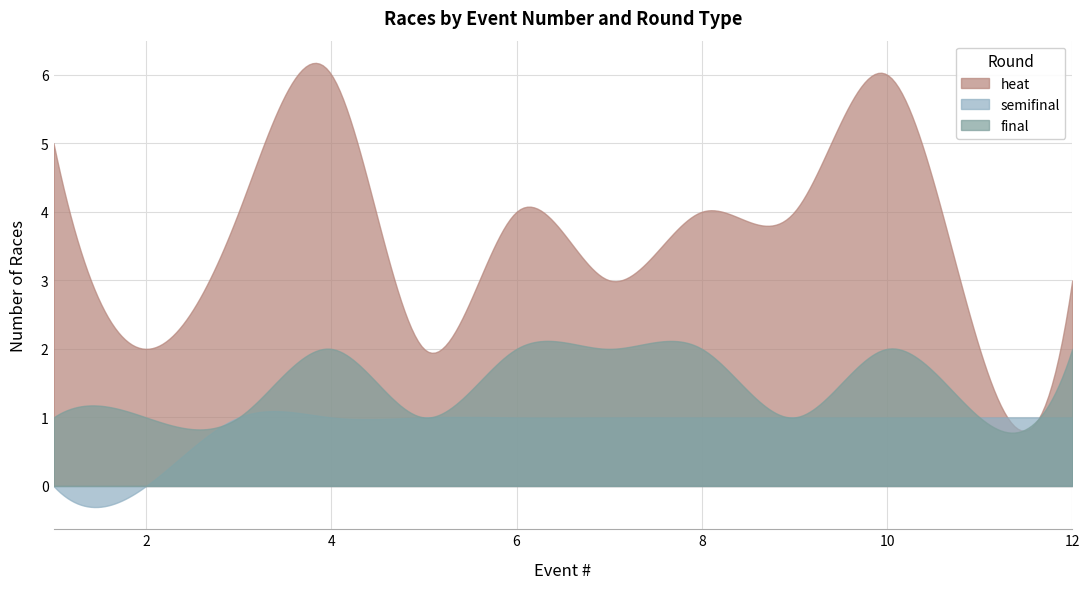

Which category has the highest value in the heat series?

4